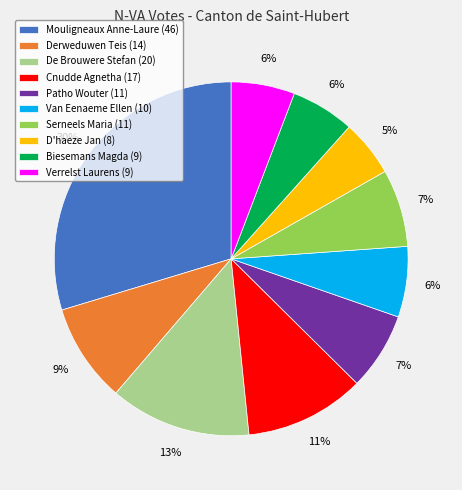

How many slices are in this pie chart?

10